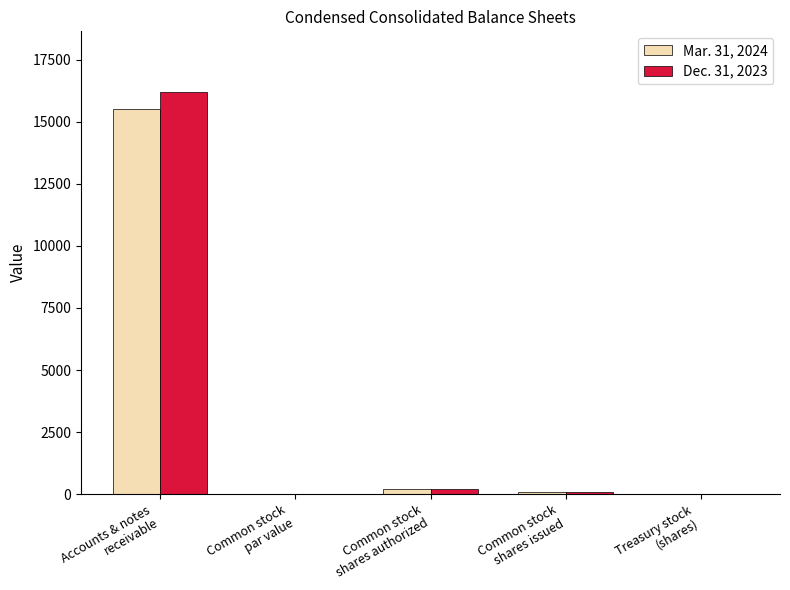

What is the difference between the Dec. 31, 2023 values at Treasury stock
(shares) and Common stock
par value?

5.8